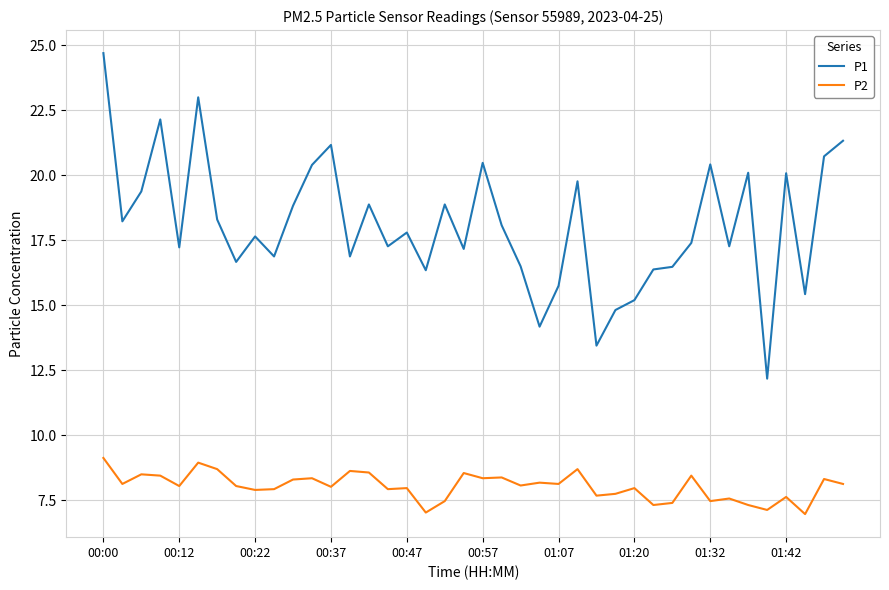

What is the average value of the P1 series?

18.1